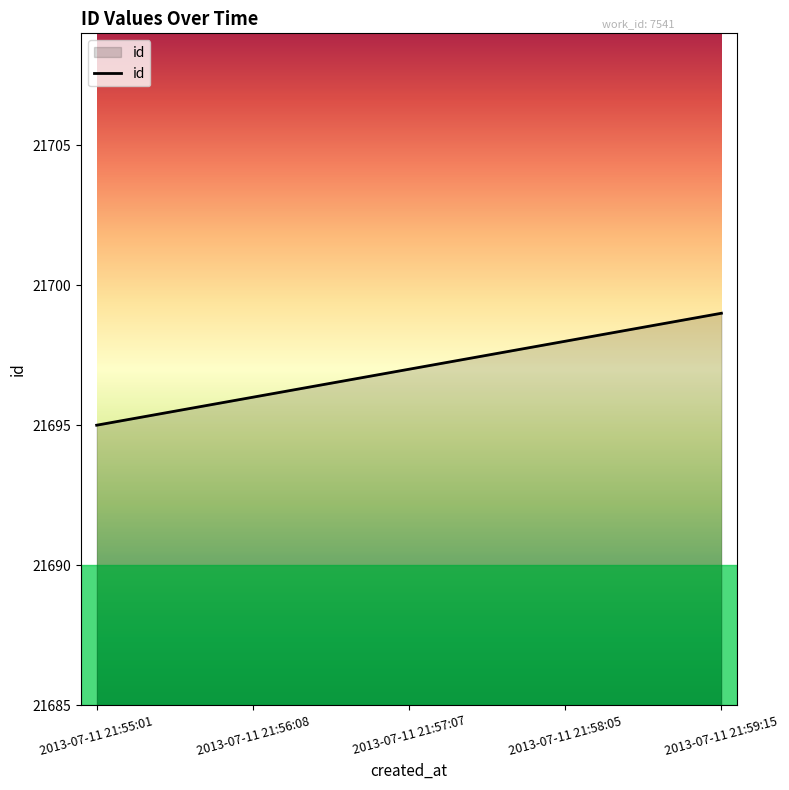

How many lines are shown in the chart?

1